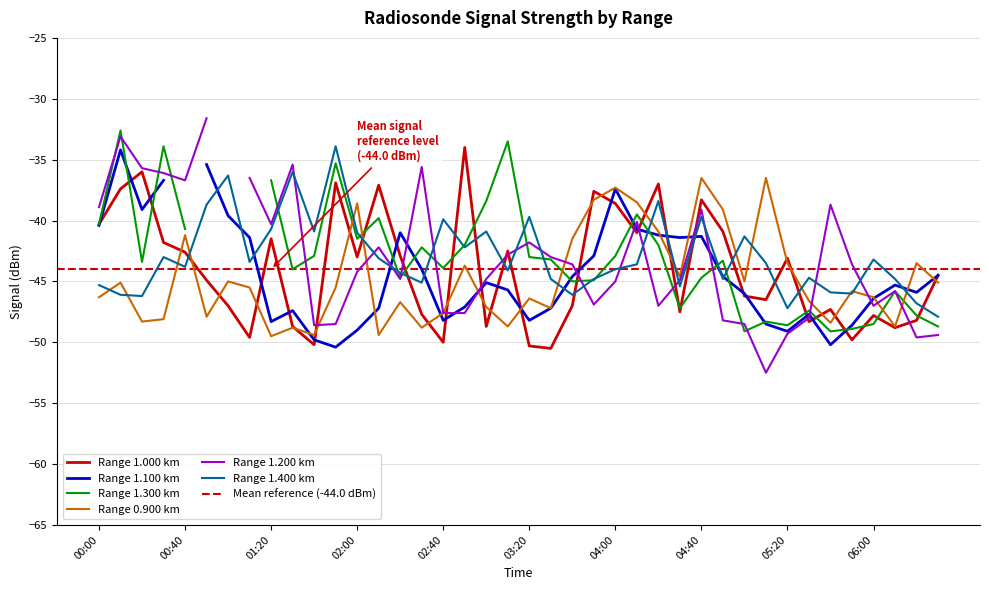

True or false: 0.900 and 1.400 intersect in this chart.

True